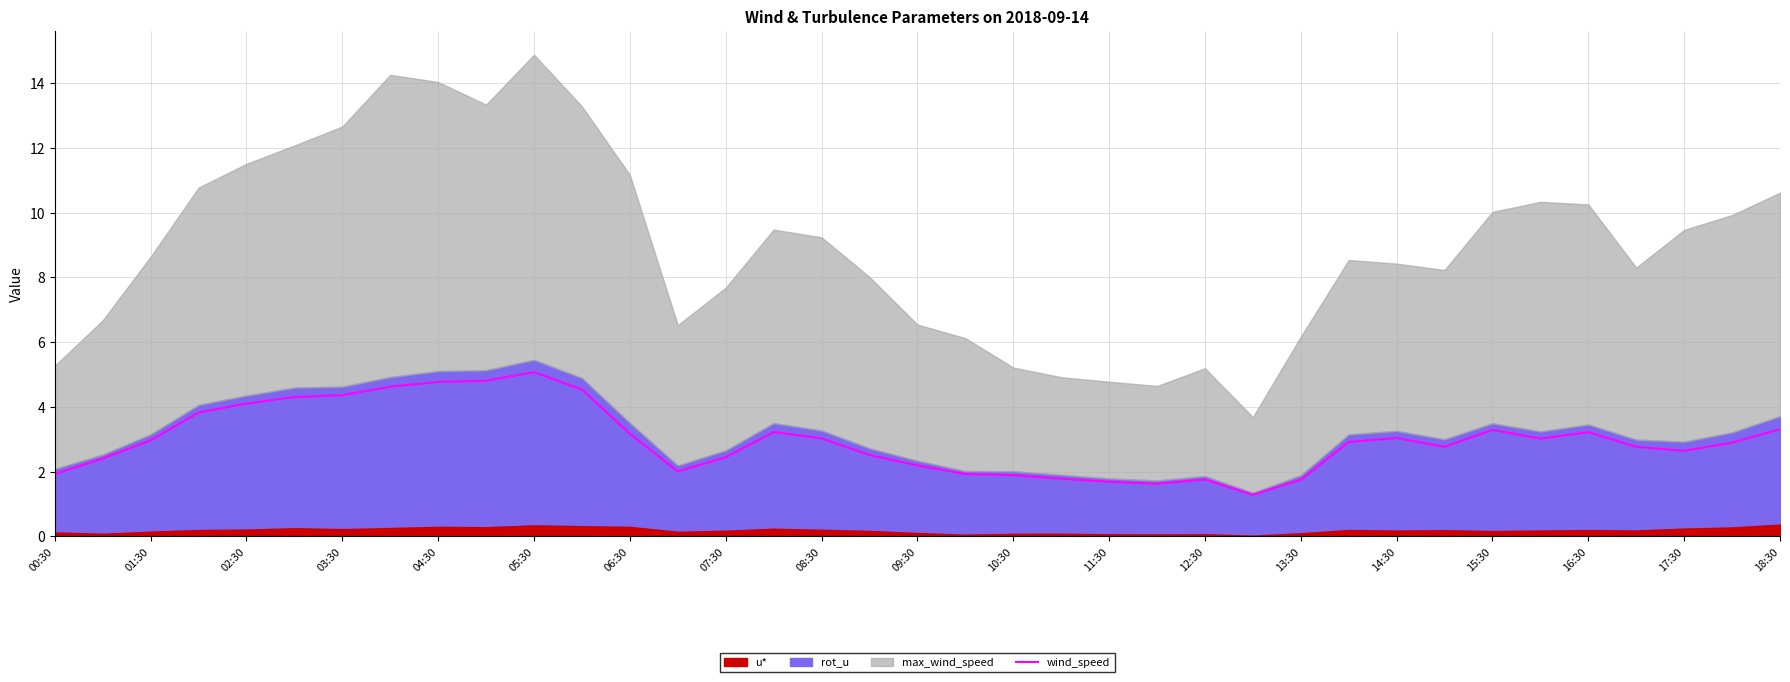

The value of wind_speed at 12:30 is 2.8. True or false?

False